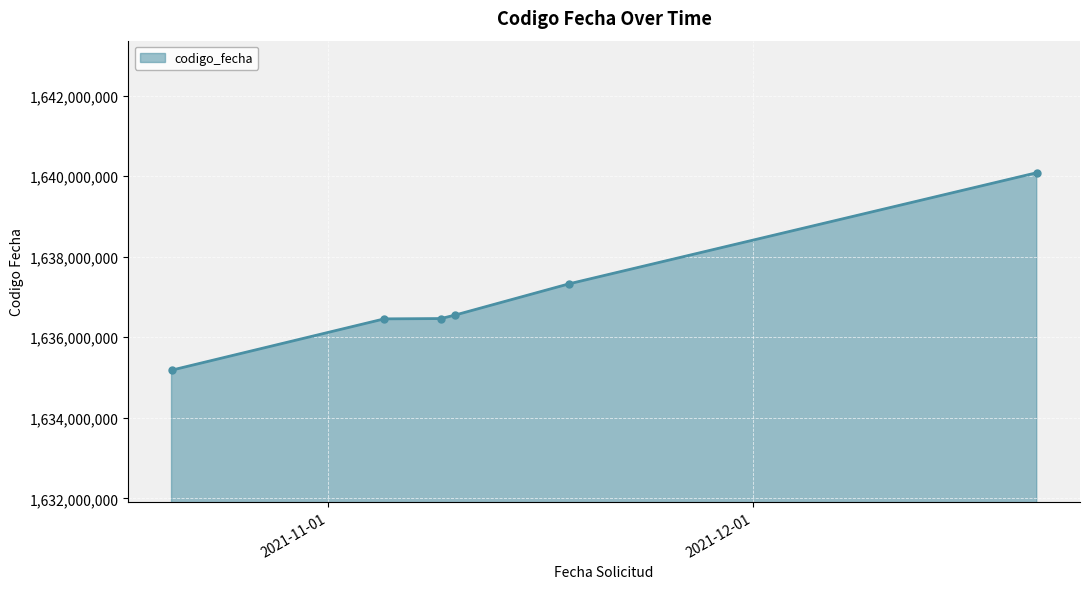

What is the maximum value shown in the chart?

1640087609